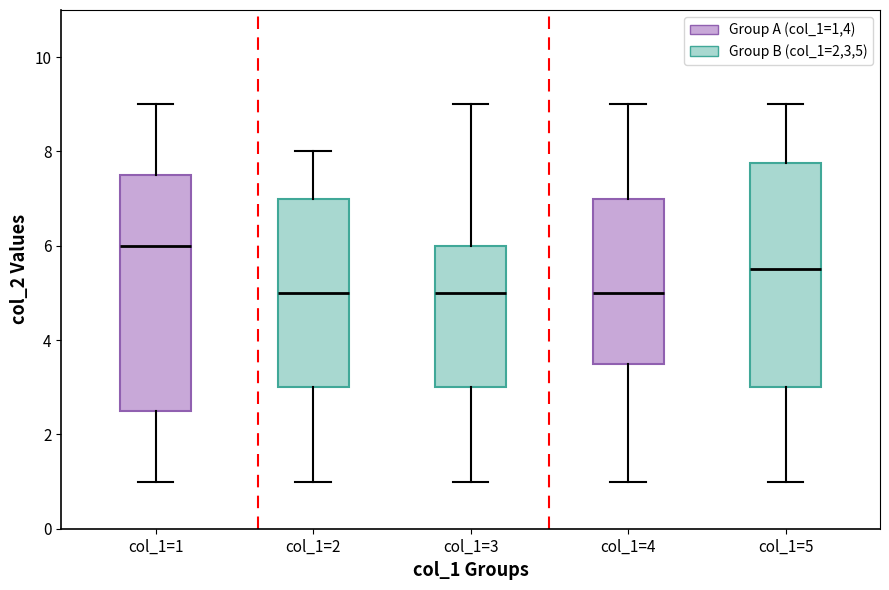

Reading left to right, transcribe this box plot: for each box, give where its median line is, the range the box spans, and where its two whiskers end, as read against the y-axis. The values are not printed on the chart, so give them approximately, as read against the axis.

col_1=1: median 6.0, box 2.6 to 7.6, whiskers 1.0 to 9.0
col_1=2: median 5.0, box 3.0 to 7.0, whiskers 1.0 to 8.0
col_1=3: median 5.0, box 3.0 to 6.0, whiskers 1.0 to 9.0
col_1=4: median 5.0, box 3.6 to 7.0, whiskers 1.0 to 9.0
col_1=5: median 5.6, box 3.0 to 7.8, whiskers 1.0 to 9.0